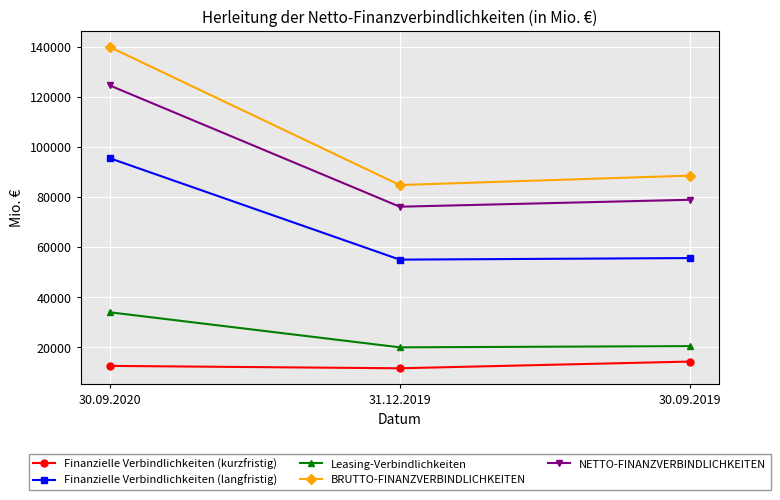

At how many categories does at least one series exceed 21663?

3